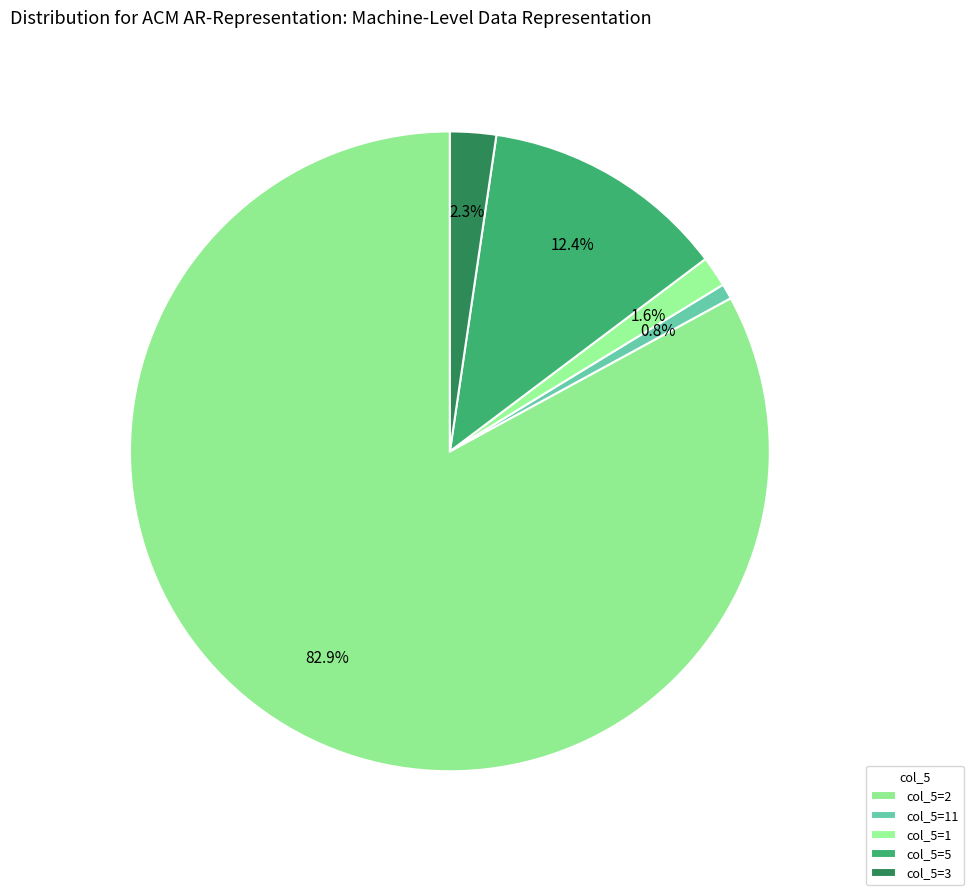

How many segments does this pie chart have?

5